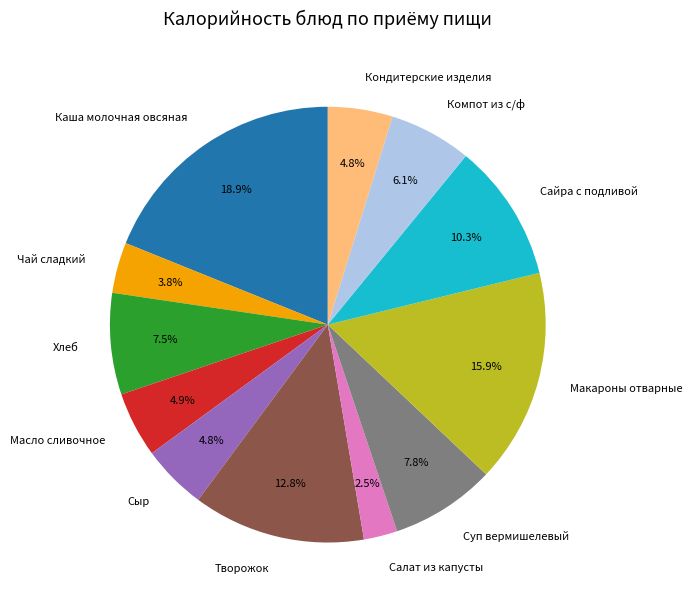

To the nearest percent, what is the average slice percentage?

8%